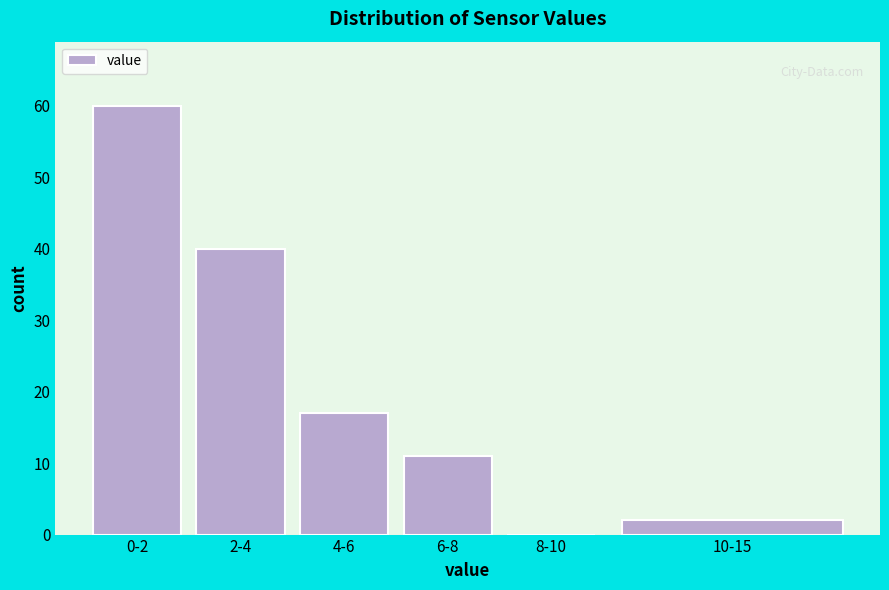

Reading right to left, what are all the values shown in this chart?

10-15=2	8-10=0	6-8=11	4-6=17	2-4=40	0-2=60